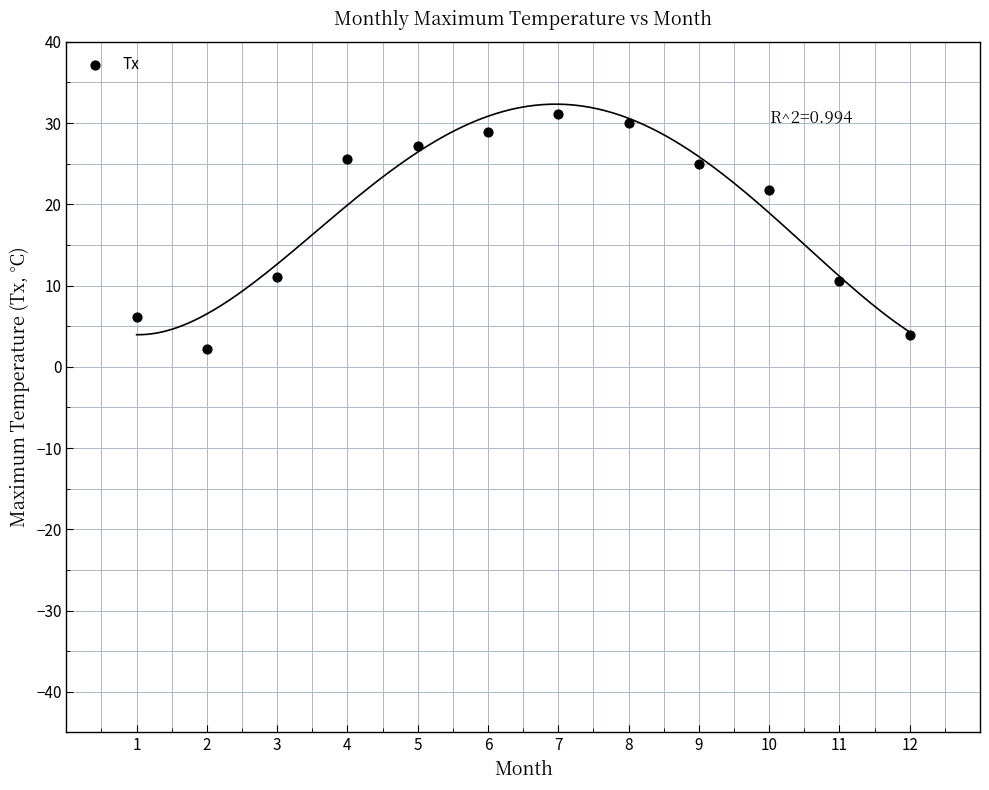

What is the range of X values (max minus min)?

11.0